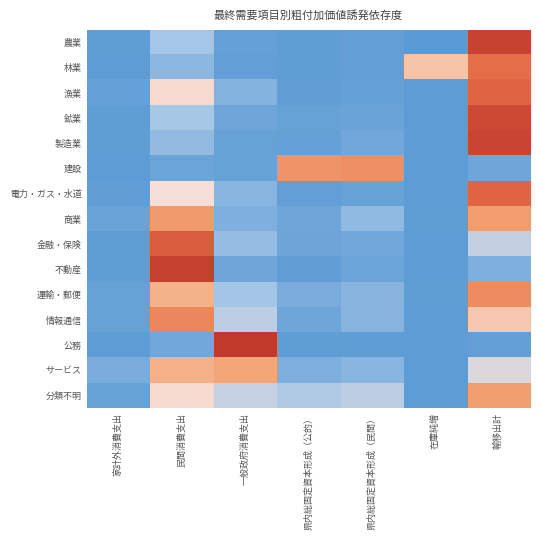

Reading right to left, extract all data points from this chart.

農業: 輸移出計=0.9	在庫純増=-0.0	県内総固定資本形成（民間）=0.0	県内総固定資本形成（公的）=0.0	一般政府消費支出=0.0	民間消費支出=0.1	家計外消費支出=0.0
林業: 輸移出計=0.7	在庫純増=0.3	県内総固定資本形成（民間）=0.0	県内総固定資本形成（公的）=0.0	一般政府消費支出=0.0	民間消費支出=0.1	家計外消費支出=0.0
漁業: 輸移出計=0.7	在庫純増=0.0	県内総固定資本形成（民間）=0.0	県内総固定資本形成（公的）=0.0	一般政府消費支出=0.0	民間消費支出=0.2	家計外消費支出=0.0
鉱業: 輸移出計=0.9	在庫純増=0.0	県内総固定資本形成（民間）=0.0	県内総固定資本形成（公的）=0.0	一般政府消費支出=0.0	民間消費支出=0.1	家計外消費支出=0.0
製造業: 輸移出計=0.9	在庫純増=0.0	県内総固定資本形成（民間）=0.0	県内総固定資本形成（公的）=0.0	一般政府消費支出=0.0	民間消費支出=0.1	家計外消費支出=0.0
建設: 輸移出計=0.0	在庫純増=0.0	県内総固定資本形成（民間）=0.5	県内総固定資本形成（公的）=0.5	一般政府消費支出=0.0	民間消費支出=0.0	家計外消費支出=0.0
電力・ガス・水道: 輸移出計=0.7	在庫純増=0.0	県内総固定資本形成（民間）=0.0	県内総固定資本形成（公的）=0.0	一般政府消費支出=0.1	民間消費支出=0.2	家計外消費支出=0.0
商業: 輸移出計=0.4	在庫純増=0.0	県内総固定資本形成（民間）=0.1	県内総固定資本形成（公的）=0.0	一般政府消費支出=0.0	民間消費支出=0.4	家計外消費支出=0.0
金融・保険: 輸移出計=0.1	在庫純増=0.0	県内総固定資本形成（民間）=0.0	県内総固定資本形成（公的）=0.0	一般政府消費支出=0.1	民間消費支出=0.8	家計外消費支出=0.0
不動産: 輸移出計=0.0	在庫純増=0.0	県内総固定資本形成（民間）=0.0	県内総固定資本形成（公的）=0.0	一般政府消費支出=0.0	民間消費支出=0.9	家計外消費支出=0.0
運輸・郵便: 輸移出計=0.5	在庫純増=0.0	県内総固定資本形成（民間）=0.1	県内総固定資本形成（公的）=0.0	一般政府消費支出=0.1	民間消費支出=0.3	家計外消費支出=0.0
情報通信: 輸移出計=0.3	在庫純増=-0.0	県内総固定資本形成（民間）=0.0	県内総固定資本形成（公的）=0.0	一般政府消費支出=0.1	民間消費支出=0.5	家計外消費支出=0.0
公務: 輸移出計=0.0	在庫純増=0.0	県内総固定資本形成（民間）=0.0	県内総固定資本形成（公的）=0.0	一般政府消費支出=1.0	民間消費支出=0.0	家計外消費支出=0.0
サービス: 輸移出計=0.2	在庫純増=0.0	県内総固定資本形成（民間）=0.1	県内総固定資本形成（公的）=0.0	一般政府消費支出=0.4	民間消費支出=0.3	家計外消費支出=0.0
分類不明: 輸移出計=0.4	在庫純増=0.0	県内総固定資本形成（民間）=0.1	県内総固定資本形成（公的）=0.1	一般政府消費支出=0.1	民間消費支出=0.2	家計外消費支出=0.0